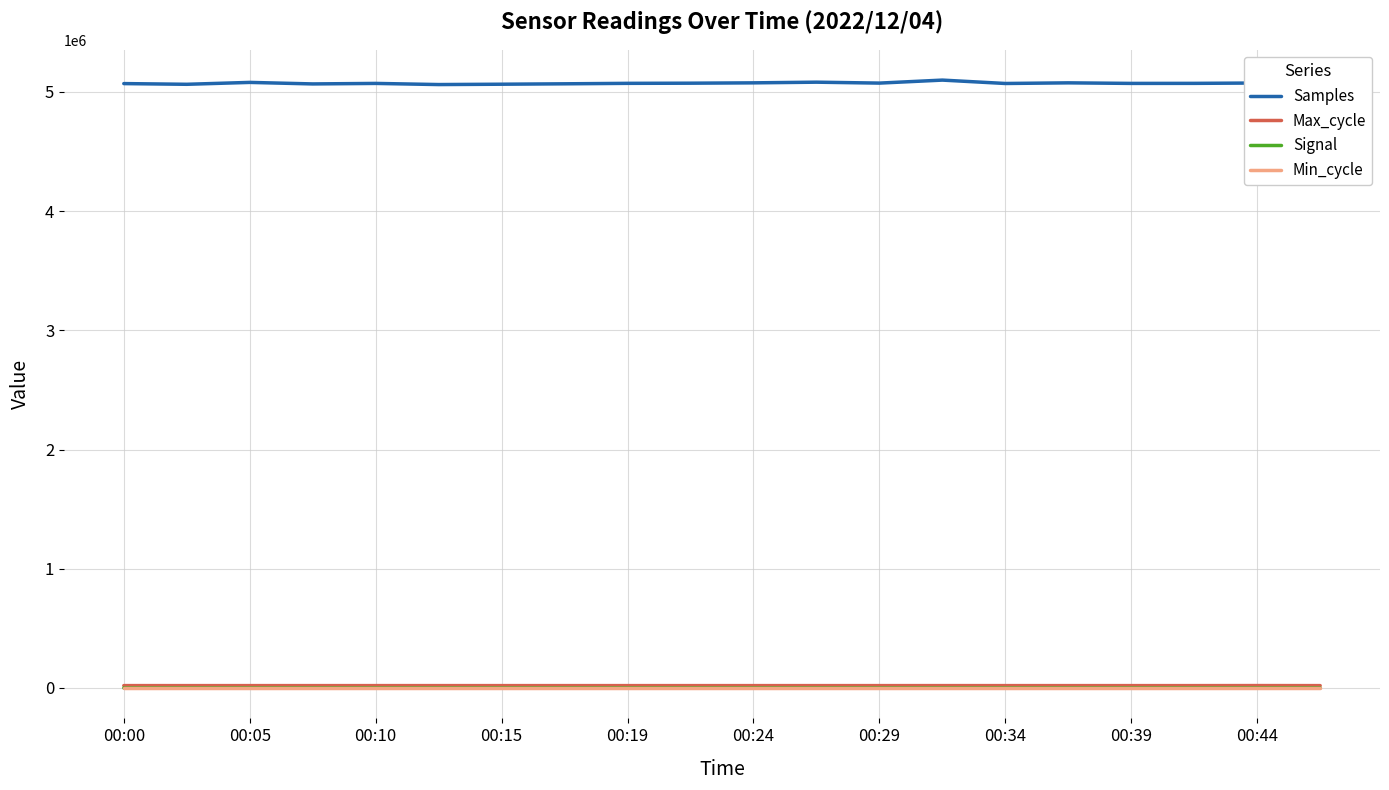

Does the chart have visible grid lines?

Yes